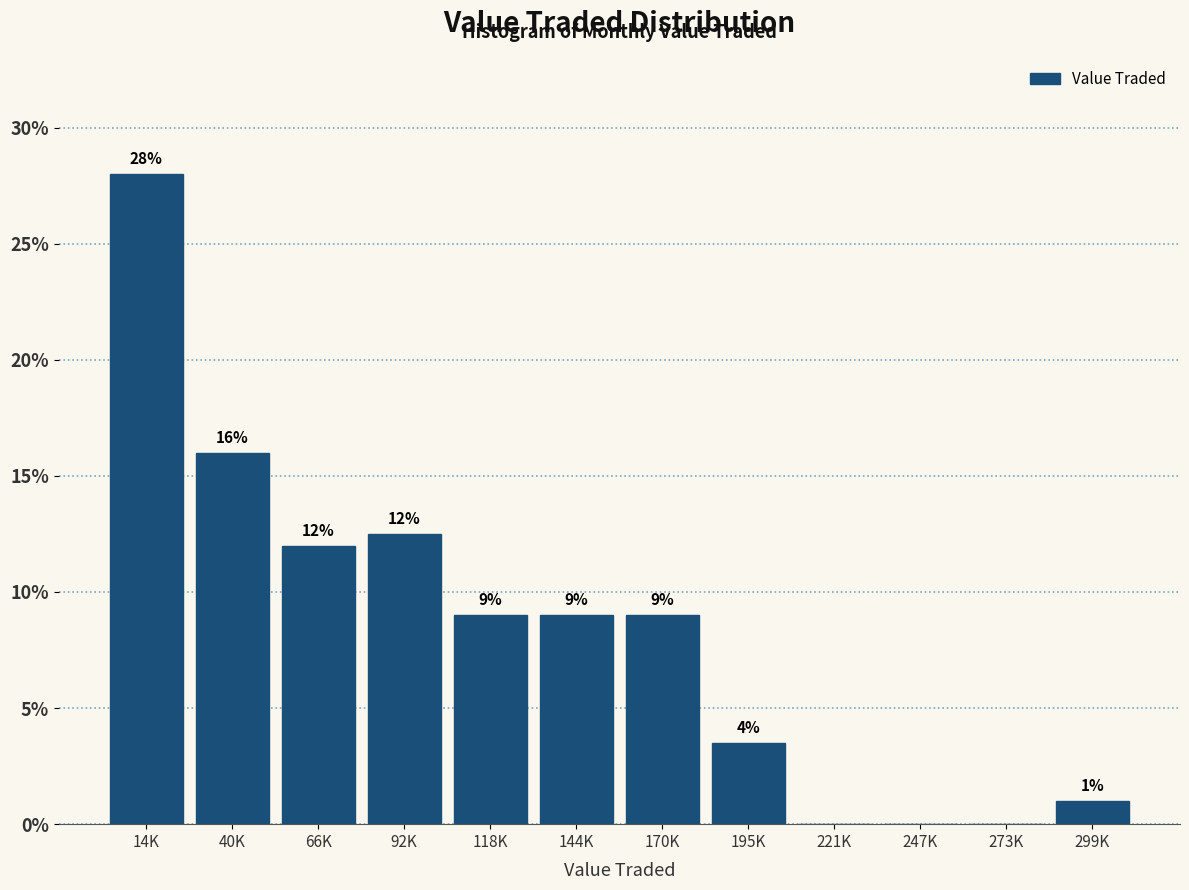

What is the sum of the values at 40K and 247K?

16.0